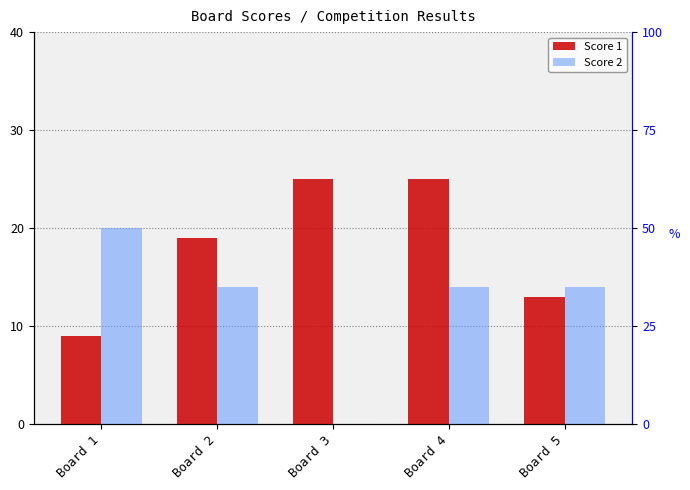

What is the difference between the maximum and minimum values in the Score 1 series?

16